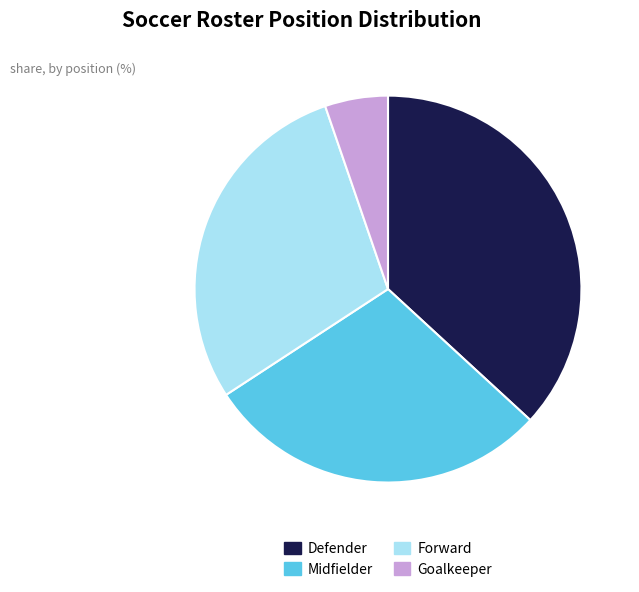

Combined, do Forward and Defender account for over 50%?

Yes